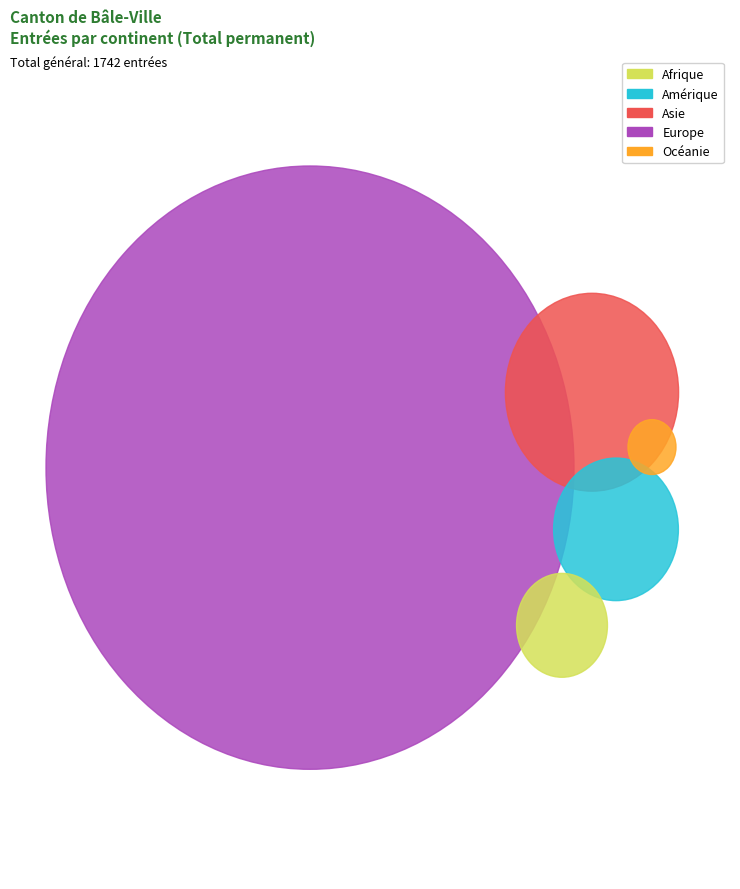

To the nearest percent, what is the average slice percentage?

20%